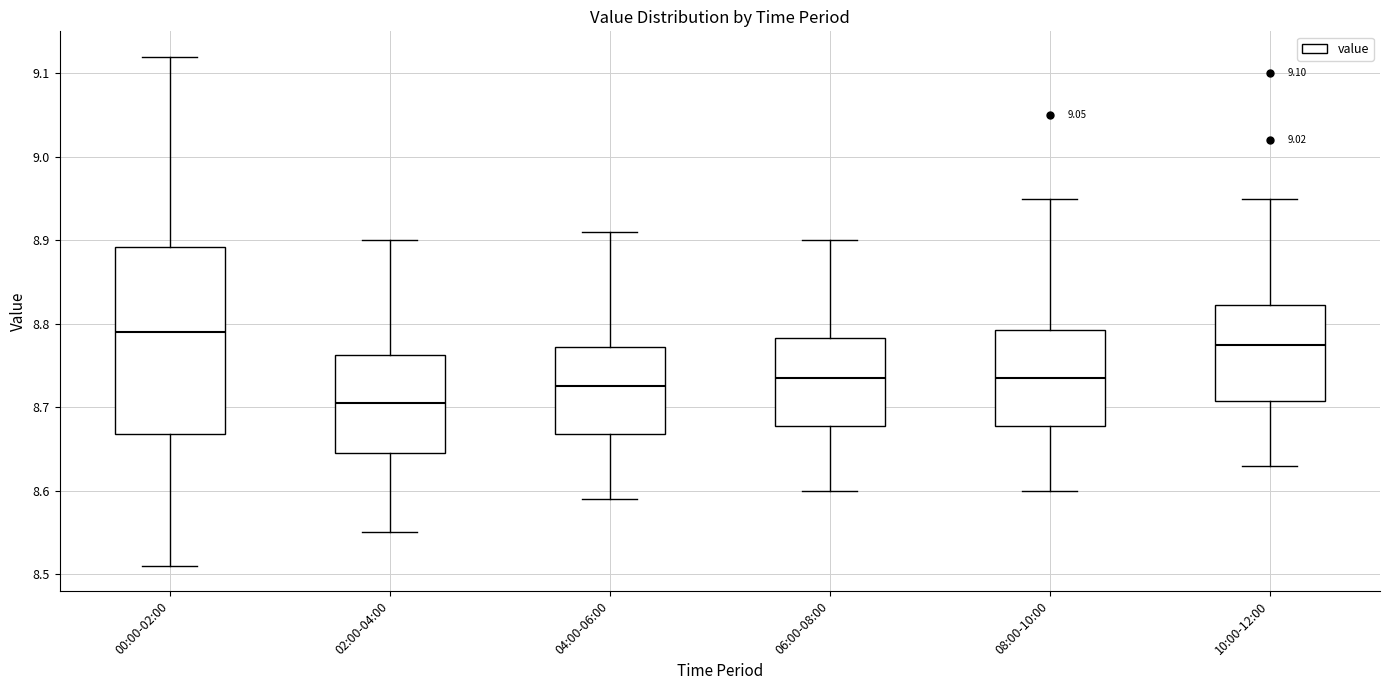

Which box has the lowest median line?

02:00-04:00